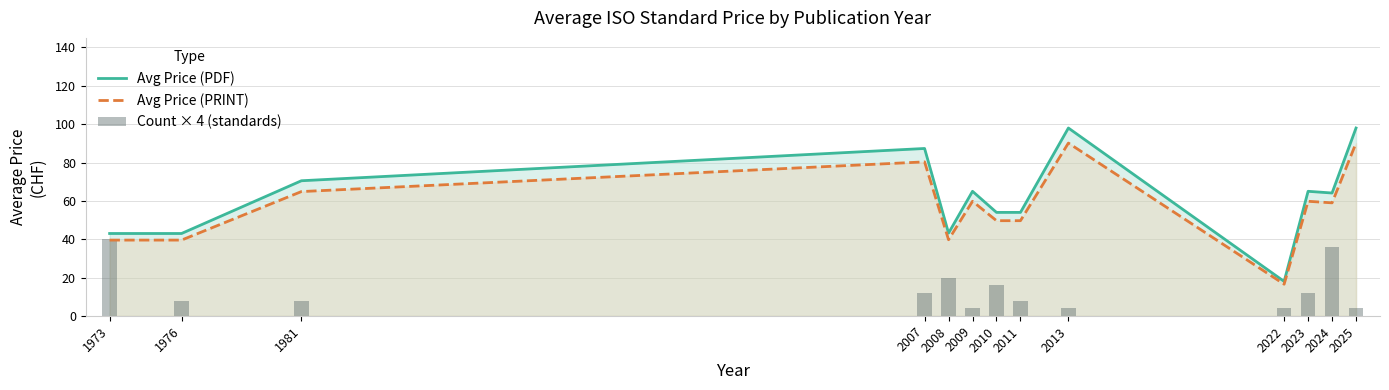

Reading left to right, transcribe all the data shown in this chart.

Avg Price (PDF): 1973=43.0	1976=43.0	1981=70.5	2007=87.3	2008=43.2	2009=65.0	2010=54.0	2011=54.0	2013=98.0	2022=18.0	2023=65.0	2024=64.1	2025=98.0
Avg Price (PRINT): 1973=39.6	1976=39.6	1981=64.9	2007=80.3	2008=39.7	2009=59.8	2010=49.7	2011=49.7	2013=90.2	2022=16.6	2023=59.8	2024=59.0	2025=90.2
Count × 4 (standards): 1973=40.0	1976=8.0	1981=8.0	2007=12.0	2008=20.0	2009=4.0	2010=16.0	2011=8.0	2013=4.0	2022=4.0	2023=12.0	2024=36.0	2025=4.0